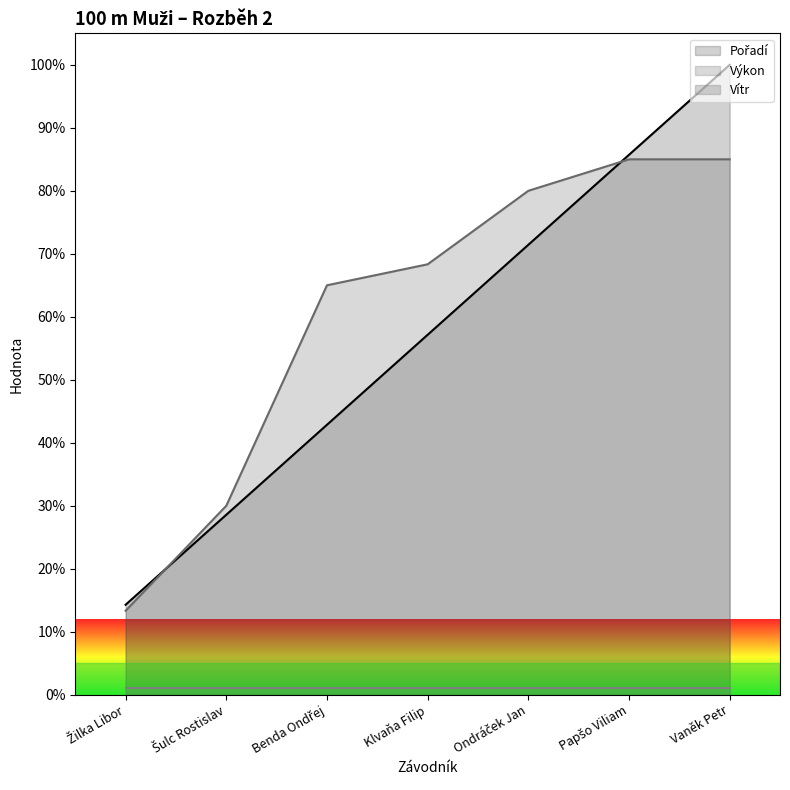

Which series changed the most between Šulc Rostislav and Vaněk Petr?

Pořadí